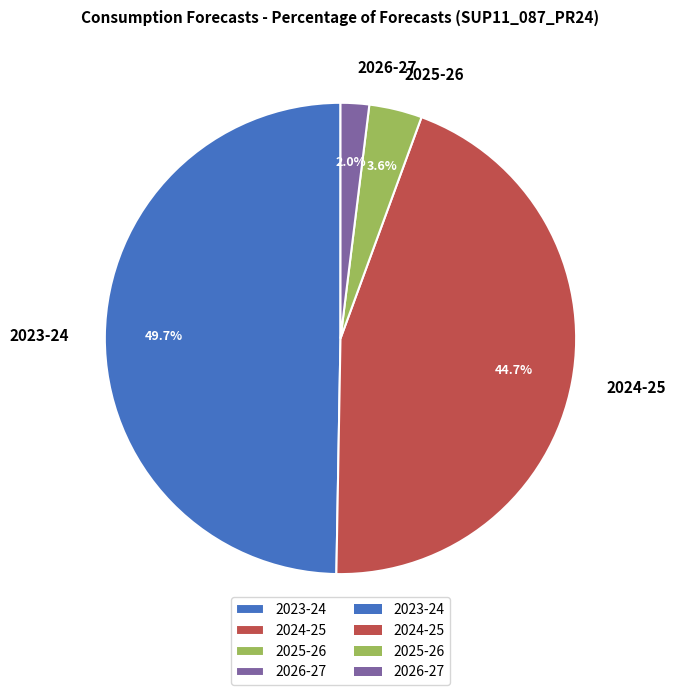

Between 2023-24 and 2026-27, which is larger?

2023-24